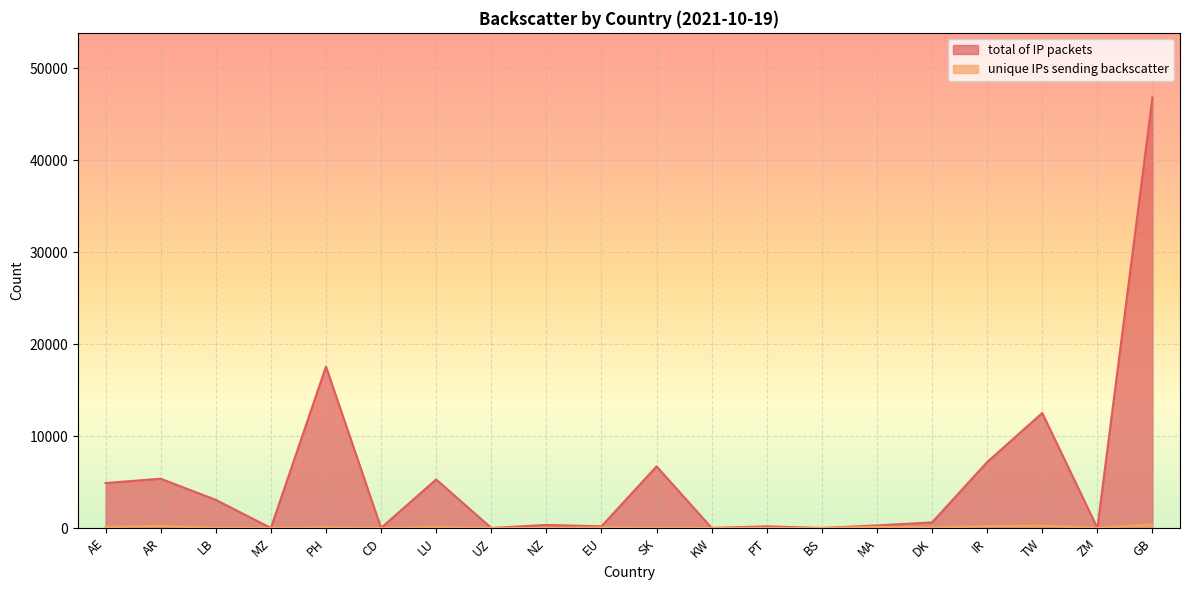

Which series has the largest range (max minus min)?

total of IP packets